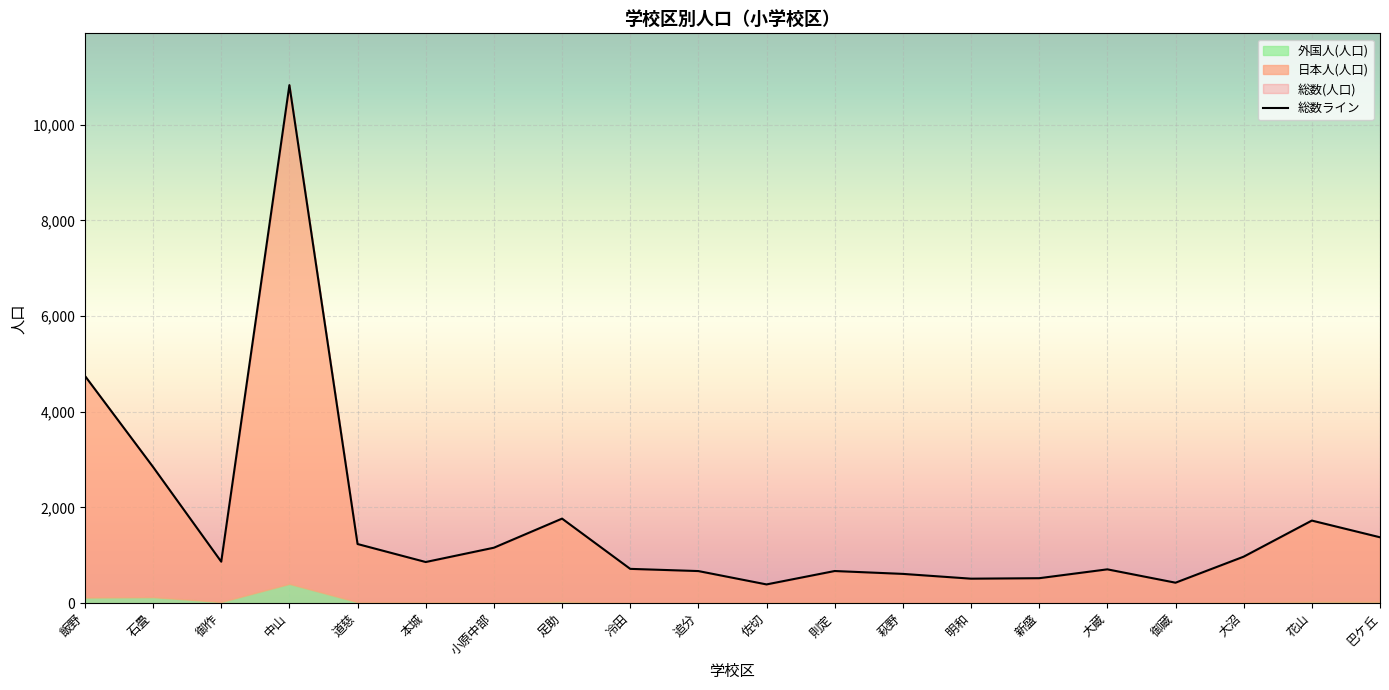

What is the sum of all 日本人(人口) values?

32747